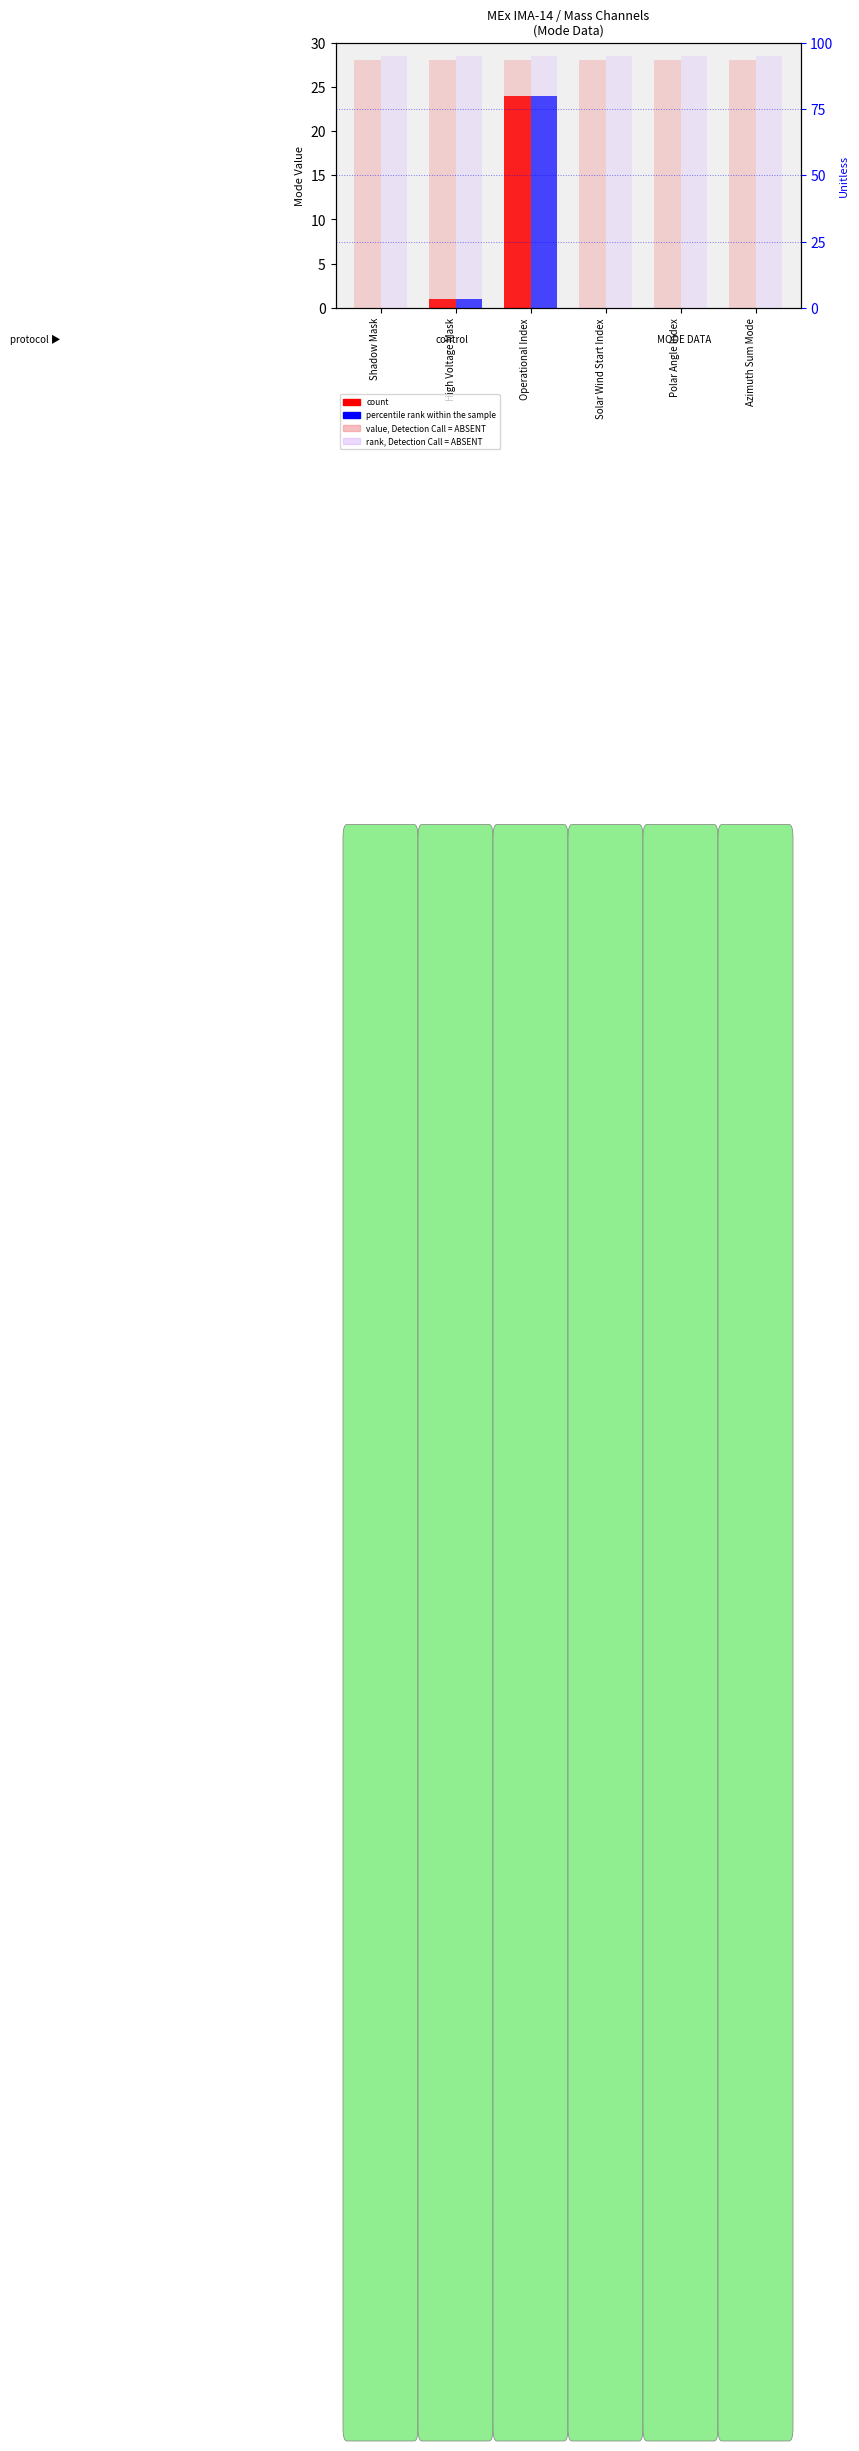

Are the bars grouped side by side (vs. stacked)?

Yes